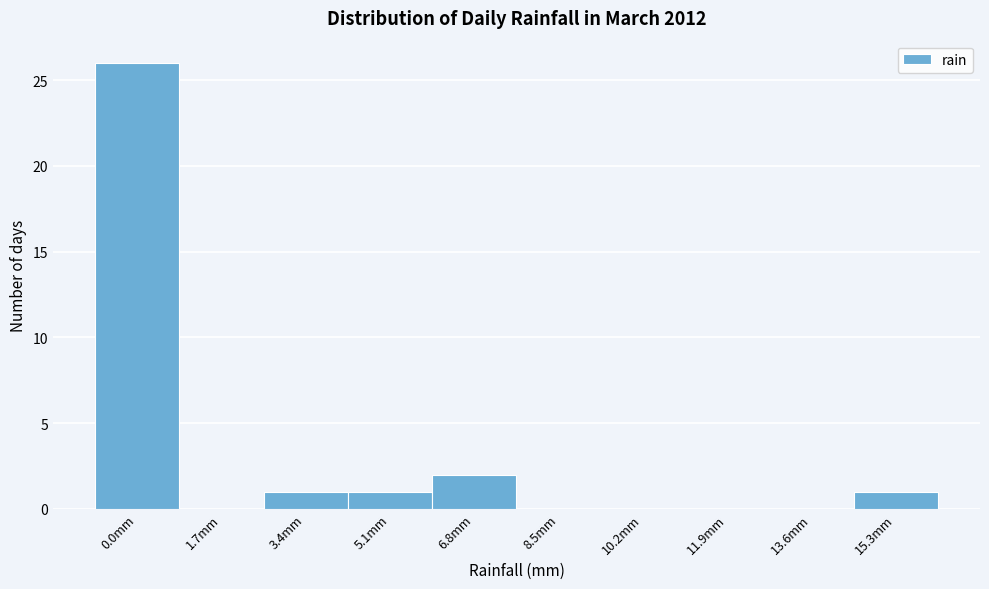

Reading left to right, list all the values displayed in this chart.

0.0mm=26	1.7mm=0	3.4mm=1	5.1mm=1	6.8mm=2	8.5mm=0	10.2mm=0	11.9mm=0	13.6mm=0	15.3mm=1